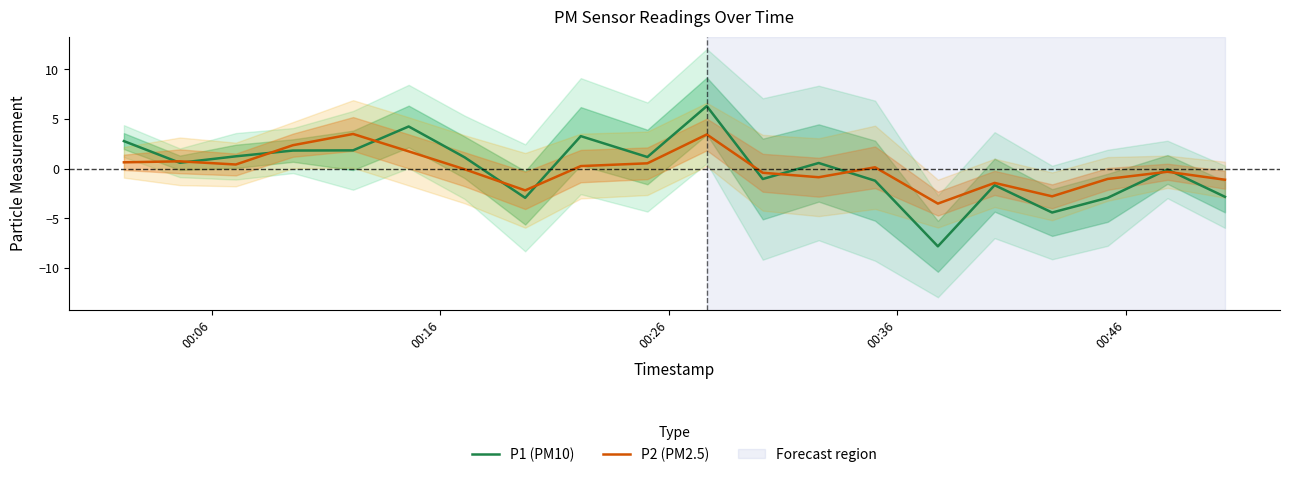

What is the difference between the second highest and minimum values in the P2 (PM2.5) series?

7.0